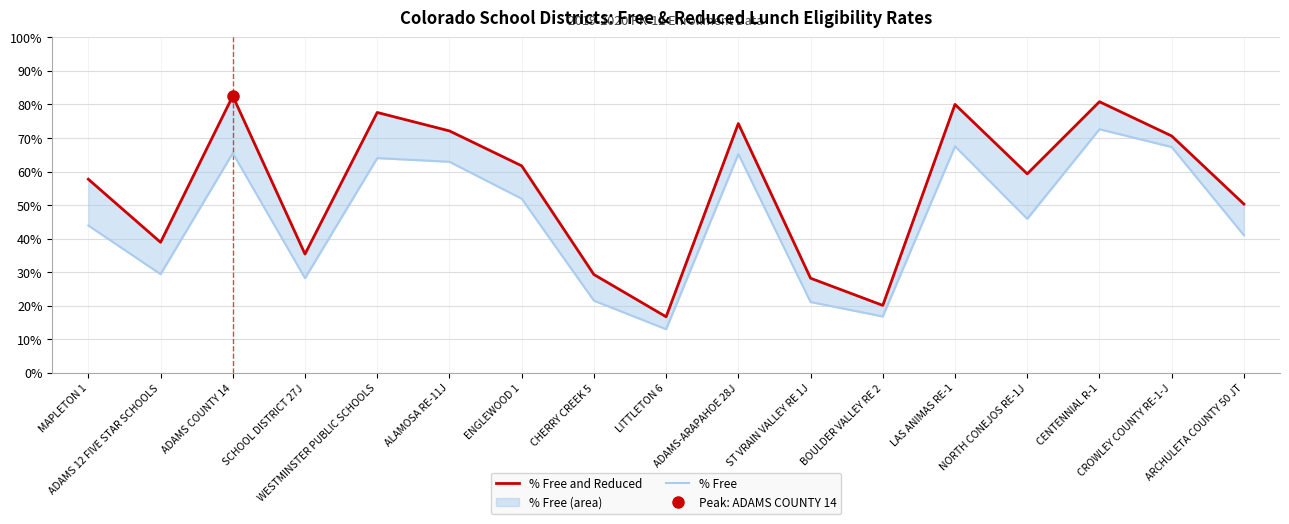

Where is the first local maximum for % Free and Reduced?

ADAMS COUNTY 14